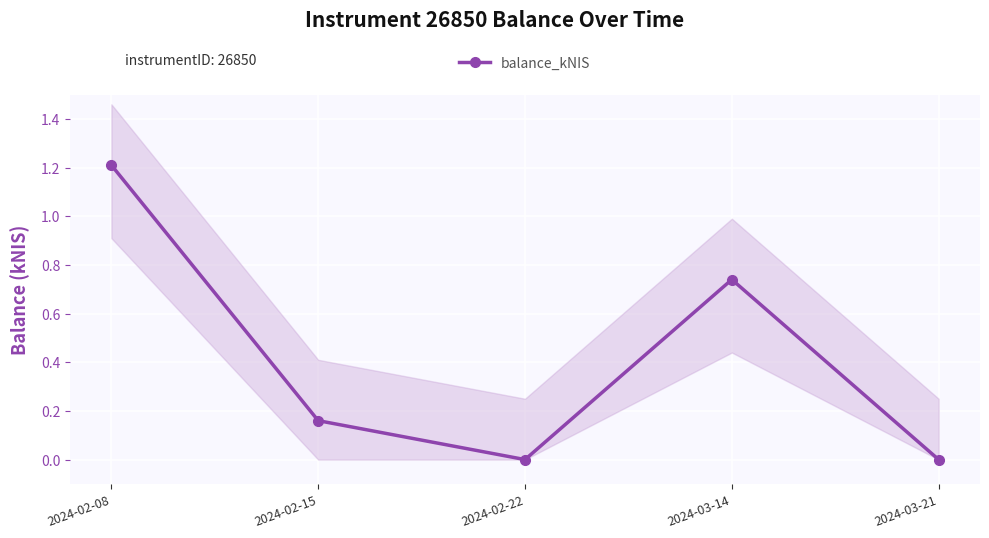

What is the ratio of the value at 2024-03-14 to the value at 2024-02-08?

0.6